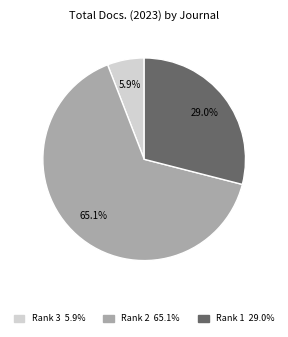

Does any single category account for the majority?

Yes